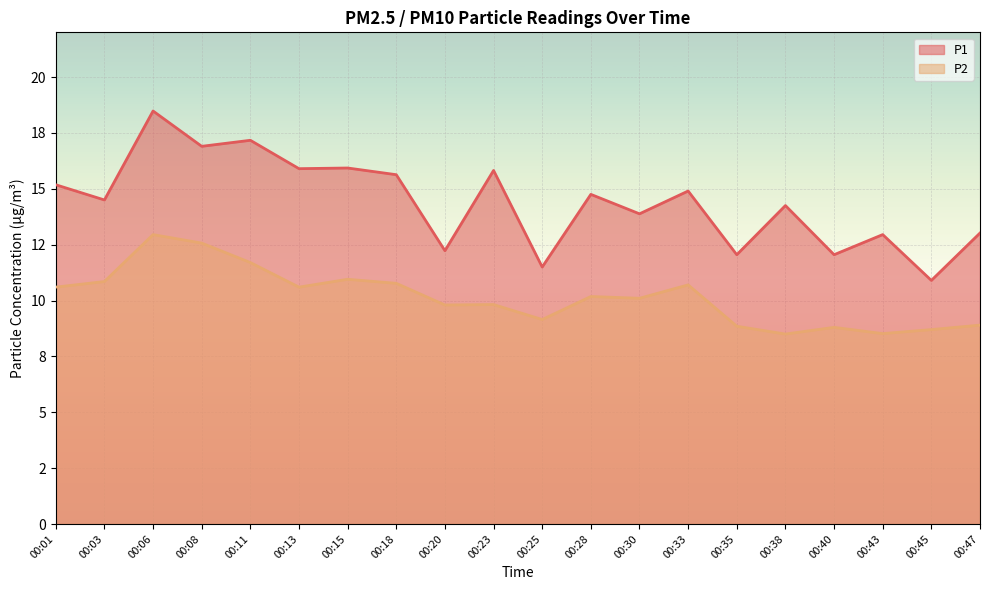

At which label does P1 first exceed 14?

00:01